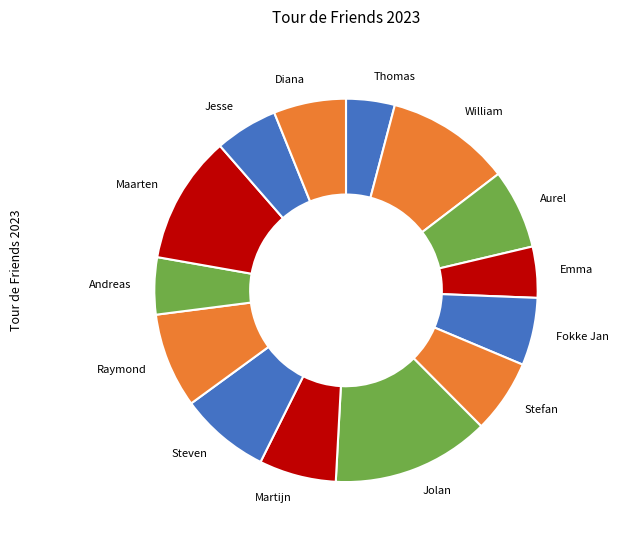

Which has a higher value, Emma or Steven?

Steven